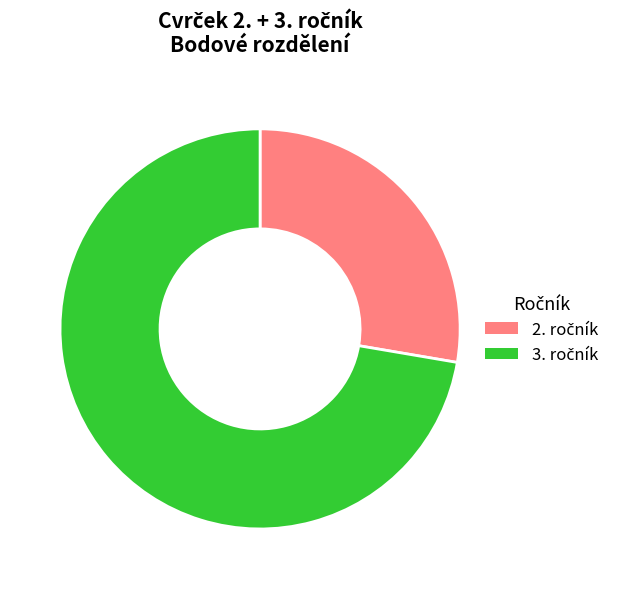

Does any single category account for the majority?

Yes